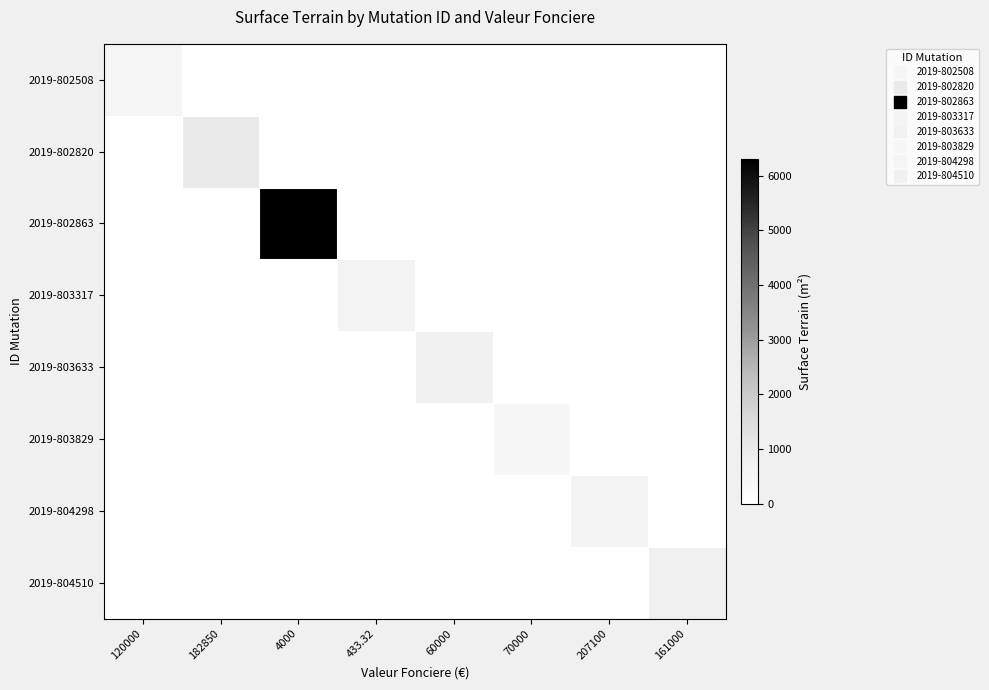

Between 433.32 and 4000, which is larger?

433.32